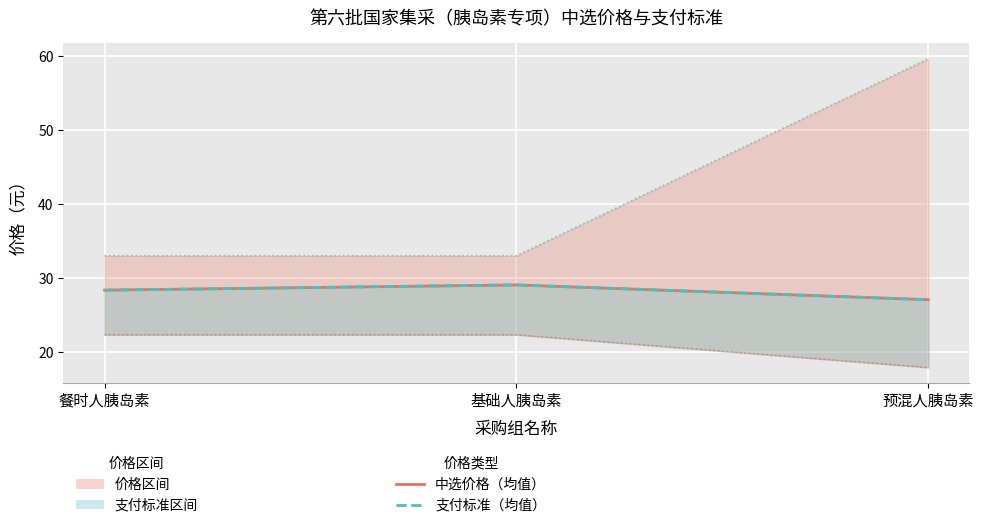

Read the 中选价格（最低） value at 预混人胰岛素.

17.9